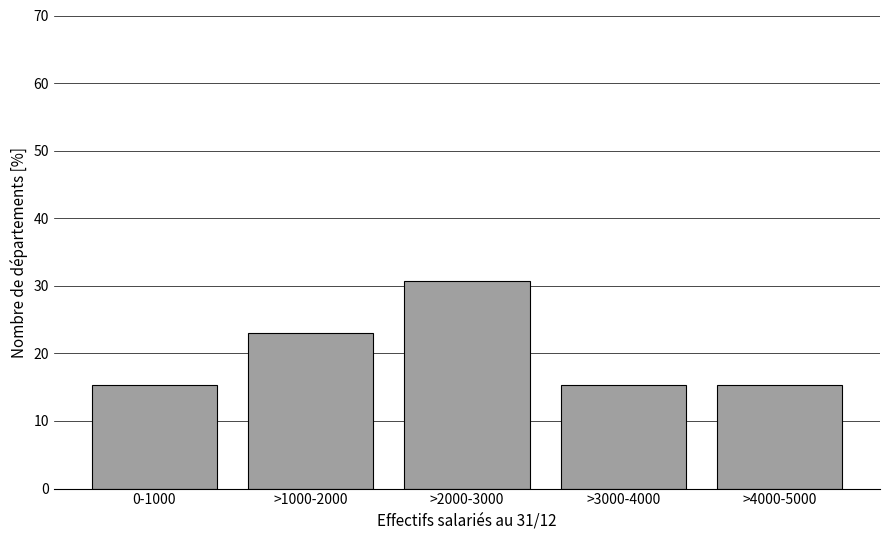

Reading left to right, transcribe all the data shown in this chart.

15.4	23.1	30.8	15.4	15.4